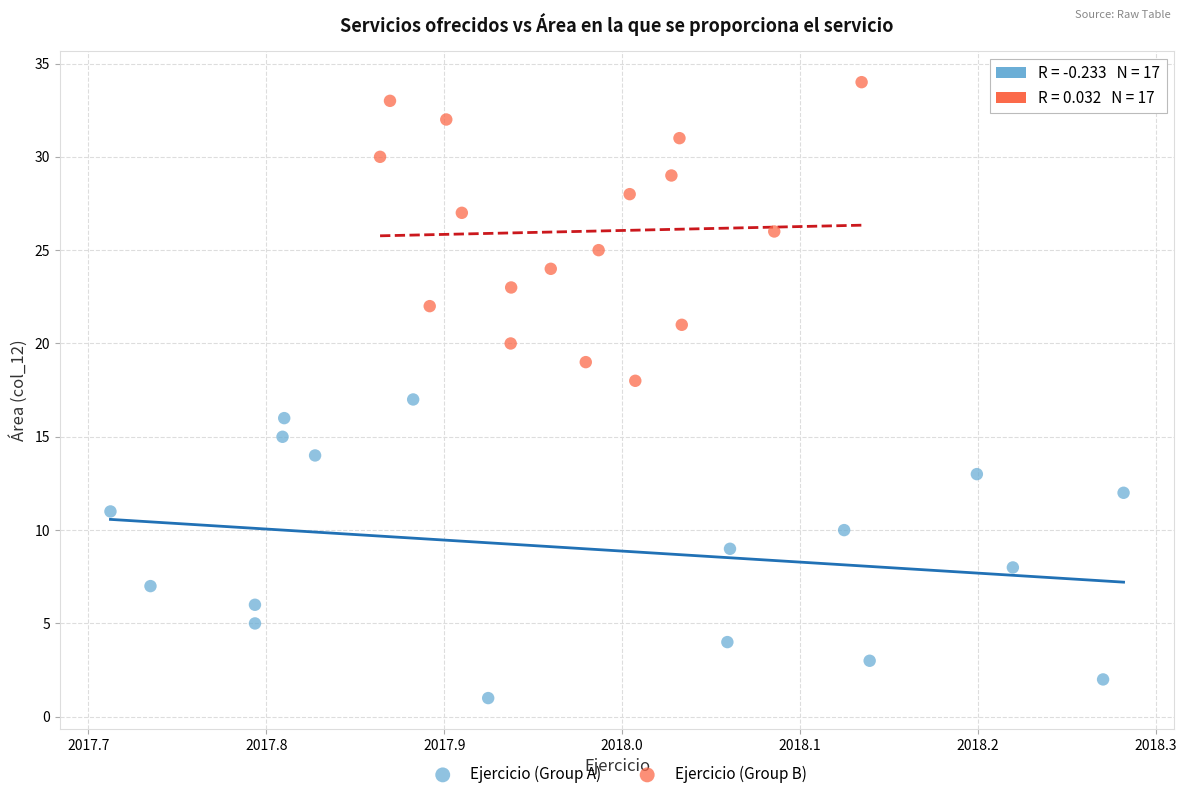

Which series reaches the minimum Y coordinate?

Ejercicio (Group A)